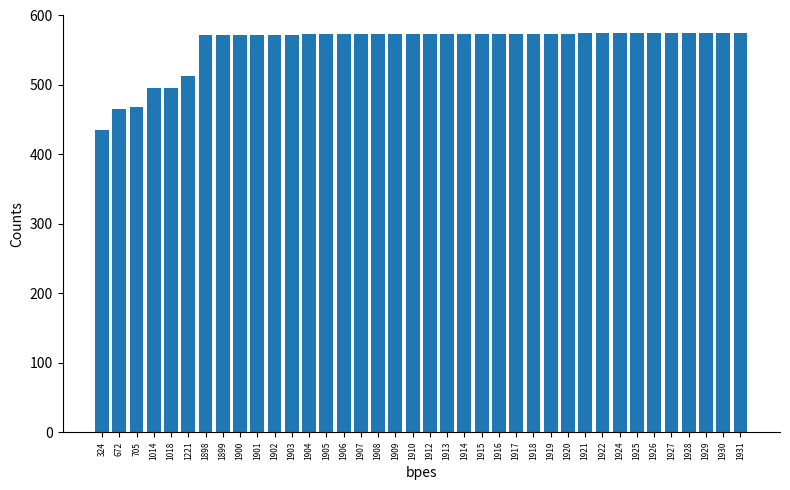

Is it true that the value at 1912 is 877.5?

False